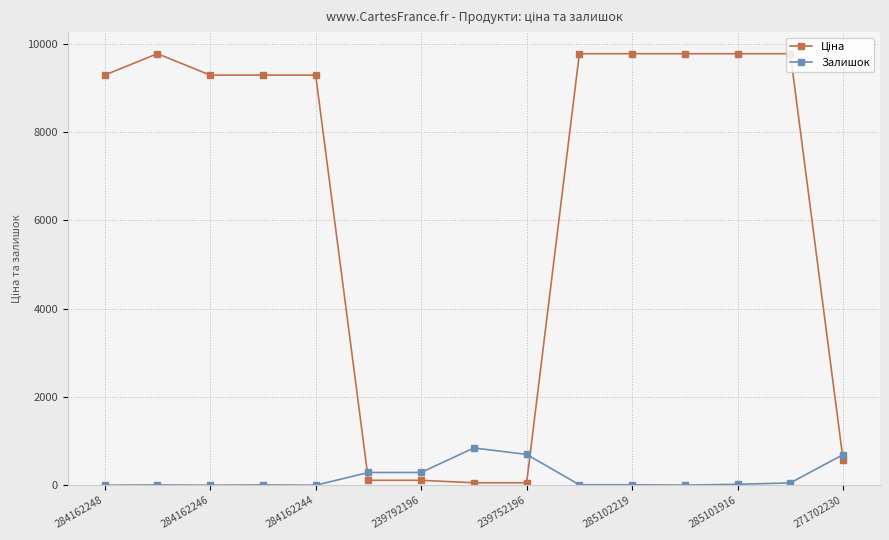

What is the highest value of the Залишок series?

845.0